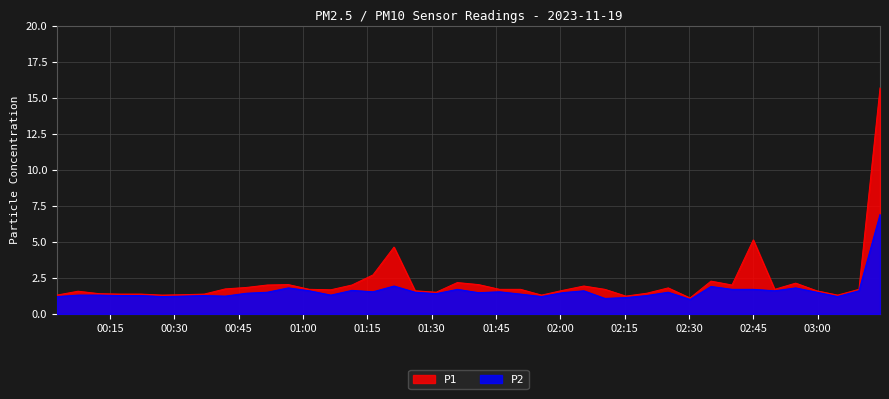

What is the minimum value shown in the chart?

1.0